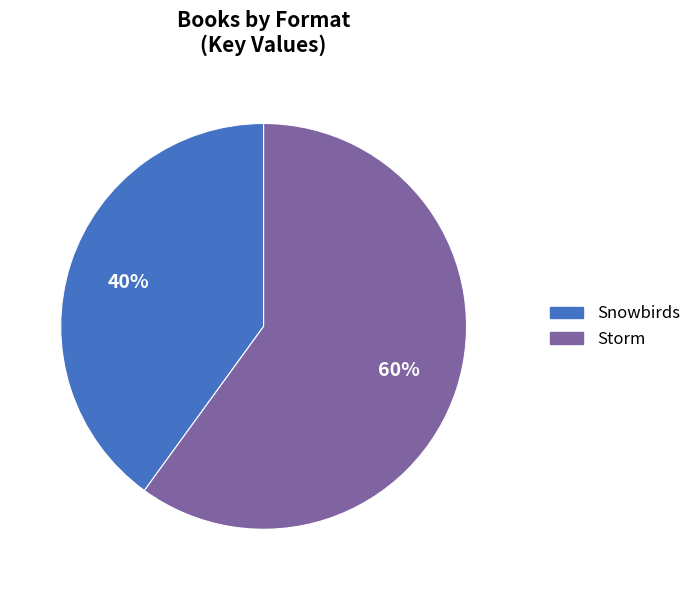

Is there a majority slice in this chart?

Yes